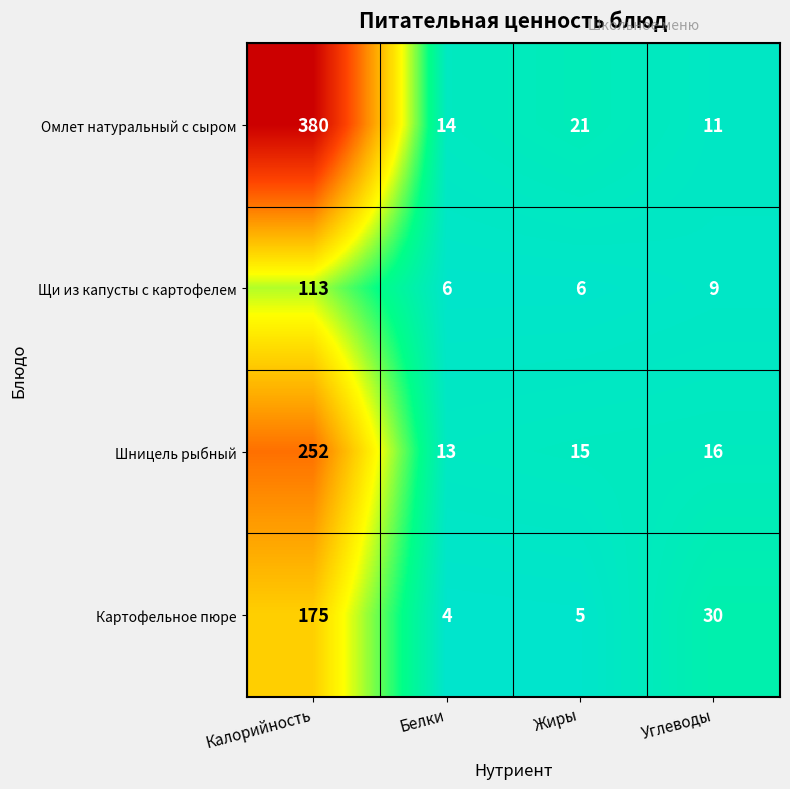

What is the total value across all series at Жиры?

47